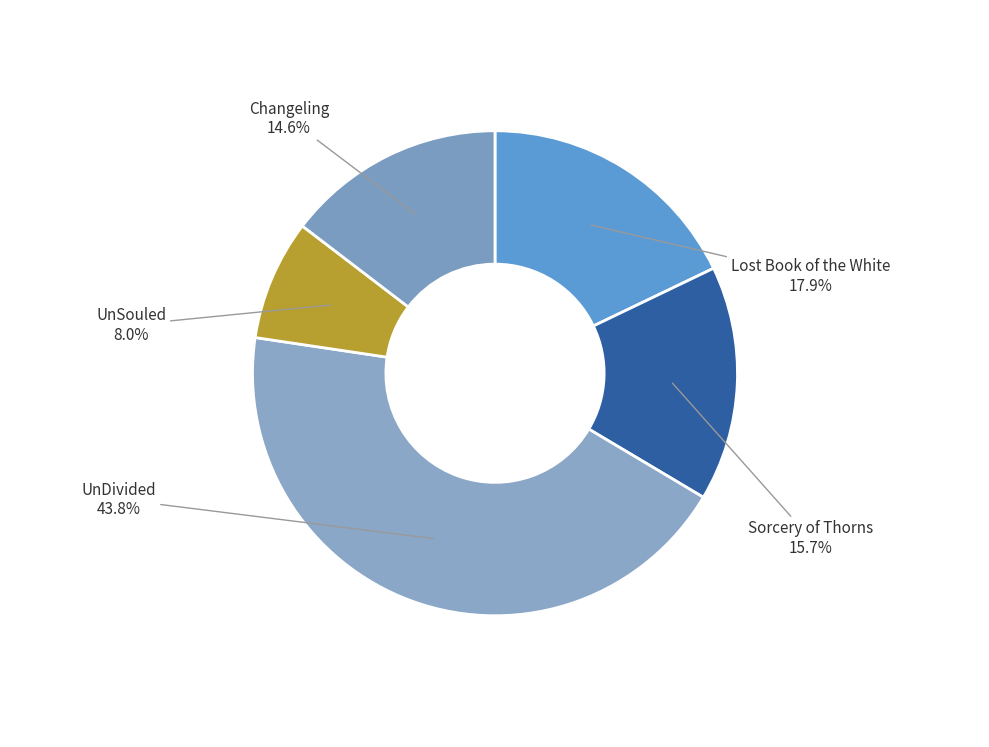

Between UnDivided and Lost Book of the White, which is larger?

UnDivided